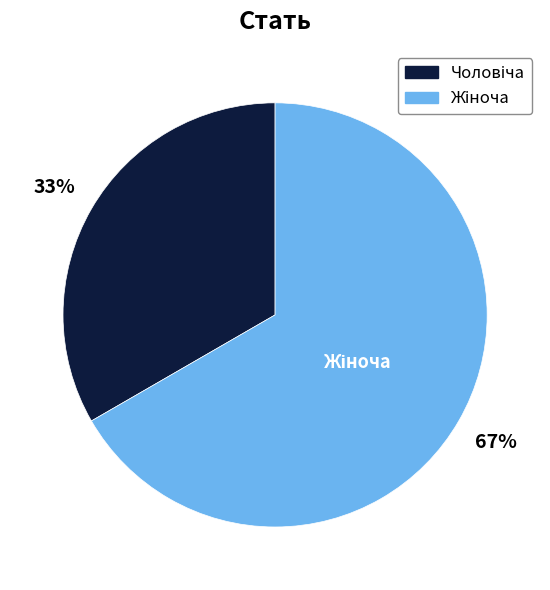

Does any single category account for the majority?

Yes